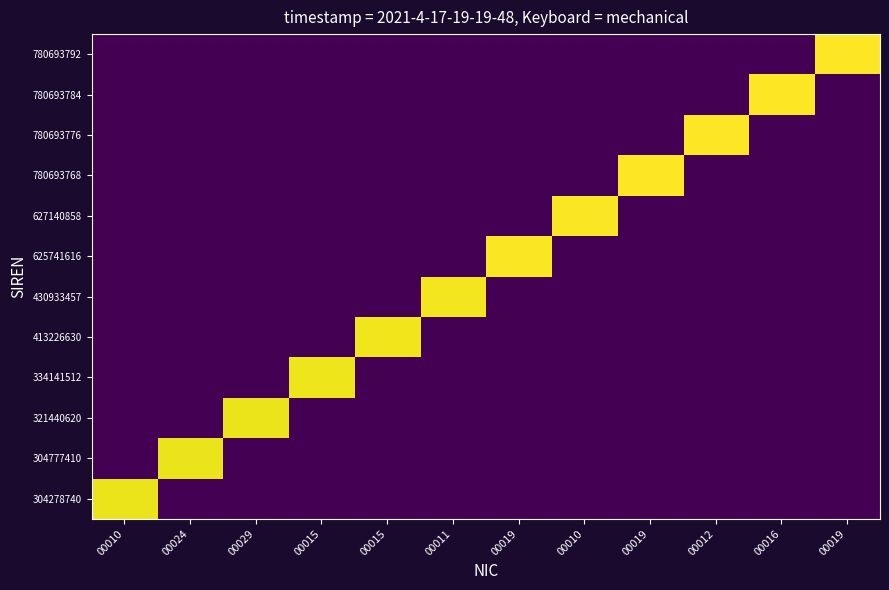

Reading left to right, transcribe all the data shown in this chart.

304278740: 00010=31.0	00024=0.0	00029=0.0	00015=0.0	00015=0.0	00011=0.0	00019=0.0	00010=0.0	00019=0.0	00012=0.0	00016=0.0	00019=0.0
304777410: 00010=0.0	00024=31.0	00029=0.0	00015=0.0	00015=0.0	00011=0.0	00019=0.0	00010=0.0	00019=0.0	00012=0.0	00016=0.0	00019=0.0
321440620: 00010=0.0	00024=0.0	00029=31.1	00015=0.0	00015=0.0	00011=0.0	00019=0.0	00010=0.0	00019=0.0	00012=0.0	00016=0.0	00019=0.0
334141512: 00010=0.0	00024=0.0	00029=0.0	00015=31.1	00015=0.0	00011=0.0	00019=0.0	00010=0.0	00019=0.0	00012=0.0	00016=0.0	00019=0.0
413226630: 00010=0.0	00024=0.0	00029=0.0	00015=0.0	00015=31.4	00011=0.0	00019=0.0	00010=0.0	00019=0.0	00012=0.0	00016=0.0	00019=0.0
430933457: 00010=0.0	00024=0.0	00029=0.0	00015=0.0	00015=0.0	00011=31.4	00019=0.0	00010=0.0	00019=0.0	00012=0.0	00016=0.0	00019=0.0
625741616: 00010=0.0	00024=0.0	00029=0.0	00015=0.0	00015=0.0	00011=0.0	00019=31.8	00010=0.0	00019=0.0	00012=0.0	00016=0.0	00019=0.0
627140858: 00010=0.0	00024=0.0	00029=0.0	00015=0.0	00015=0.0	00011=0.0	00019=0.0	00010=31.8	00019=0.0	00012=0.0	00016=0.0	00019=0.0
780693768: 00010=0.0	00024=0.0	00029=0.0	00015=0.0	00015=0.0	00011=0.0	00019=0.0	00010=0.0	00019=32.0	00012=0.0	00016=0.0	00019=0.0
780693776: 00010=0.0	00024=0.0	00029=0.0	00015=0.0	00015=0.0	00011=0.0	00019=0.0	00010=0.0	00019=0.0	00012=32.0	00016=0.0	00019=0.0
780693784: 00010=0.0	00024=0.0	00029=0.0	00015=0.0	00015=0.0	00011=0.0	00019=0.0	00010=0.0	00019=0.0	00012=0.0	00016=32.0	00019=0.0
780693792: 00010=0.0	00024=0.0	00029=0.0	00015=0.0	00015=0.0	00011=0.0	00019=0.0	00010=0.0	00019=0.0	00012=0.0	00016=0.0	00019=32.0